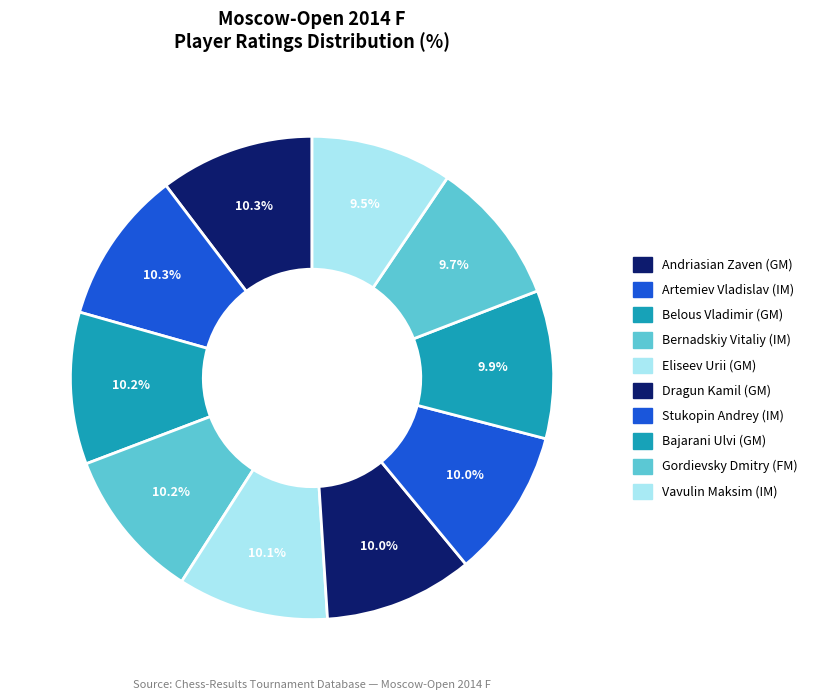

To the nearest percent, what percentage of the pie is Gordievsky Dmitry (FM)?

10%